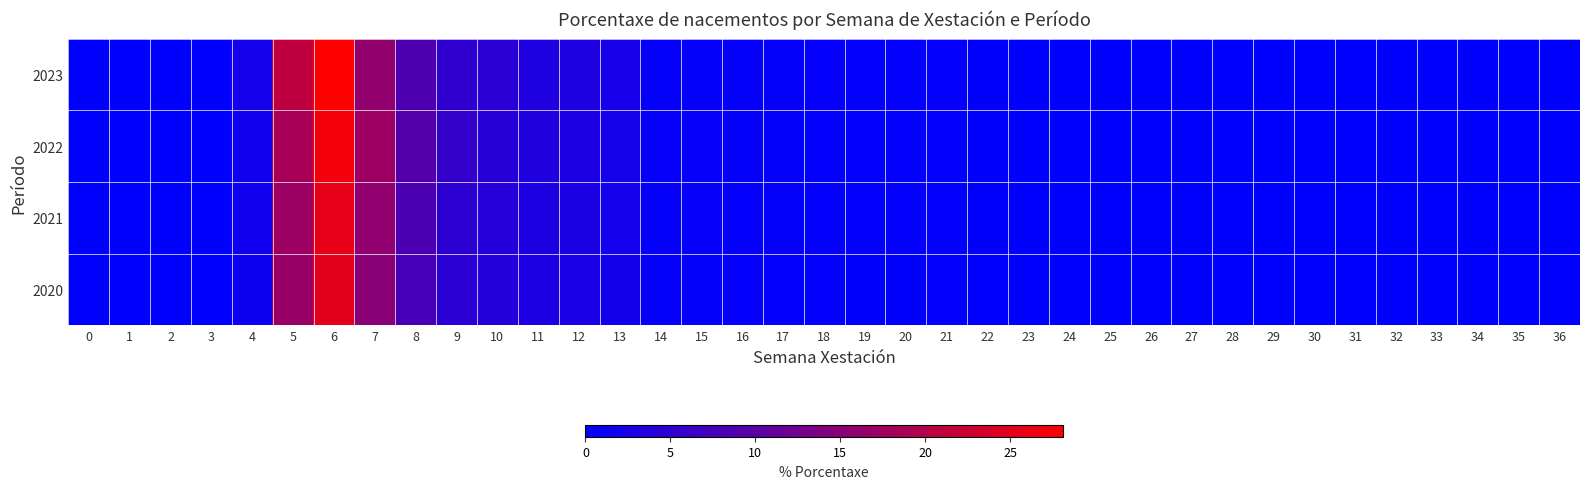

How many categories are shown in the chart?

37